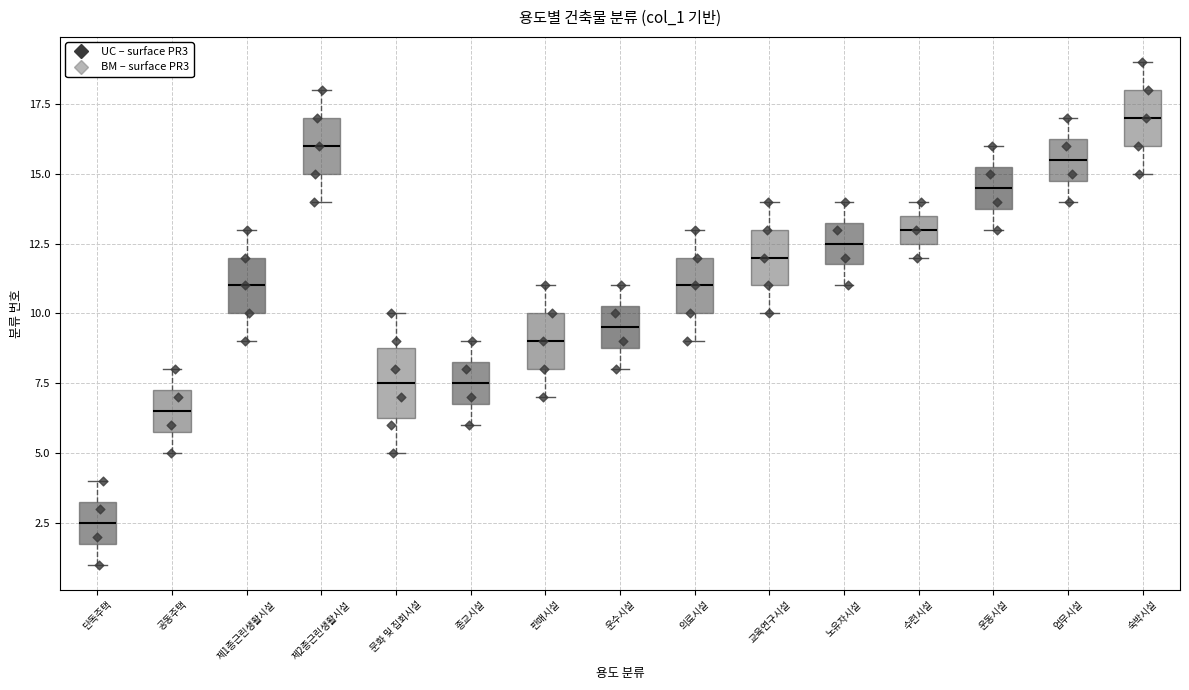

Reading left to right, transcribe this box plot: for each box, give where its median line is, the range the box spans, and where its two whiskers end, as read against the y-axis. The values are not printed on the chart, so give them approximately, as read against the axis.

단독주택: median 2.5, box 2.0 to 3.5, whiskers 1.0 to 4.0
공동주택: median 6.5, box 6.0 to 7.5, whiskers 5.0 to 8.0
제1종근린생활시설: median 11.0, box 10.0 to 12.0, whiskers 9.0 to 13.0
제2종근린생활시설: median 16.0, box 15.0 to 17.0, whiskers 14.0 to 18.0
문화 및 집회시설: median 7.5, box 6.5 to 9.0, whiskers 5.0 to 10.0
종교시설: median 7.5, box 7.0 to 8.5, whiskers 6.0 to 9.0
판매시설: median 9.0, box 8.0 to 10.0, whiskers 7.0 to 11.0
운수시설: median 9.5, box 9.0 to 10.5, whiskers 8.0 to 11.0
의료시설: median 11.0, box 10.0 to 12.0, whiskers 9.0 to 13.0
교육연구시설: median 12.0, box 11.0 to 13.0, whiskers 10.0 to 14.0
노유자시설: median 12.5, box 12.0 to 13.5, whiskers 11.0 to 14.0
수련시설: median 13.0, box 12.5 to 13.5, whiskers 12.0 to 14.0
운동시설: median 14.5, box 14.0 to 15.5, whiskers 13.0 to 16.0
업무시설: median 15.5, box 15.0 to 16.5, whiskers 14.0 to 17.0
숙박시설: median 17.0, box 16.0 to 18.0, whiskers 15.0 to 19.0